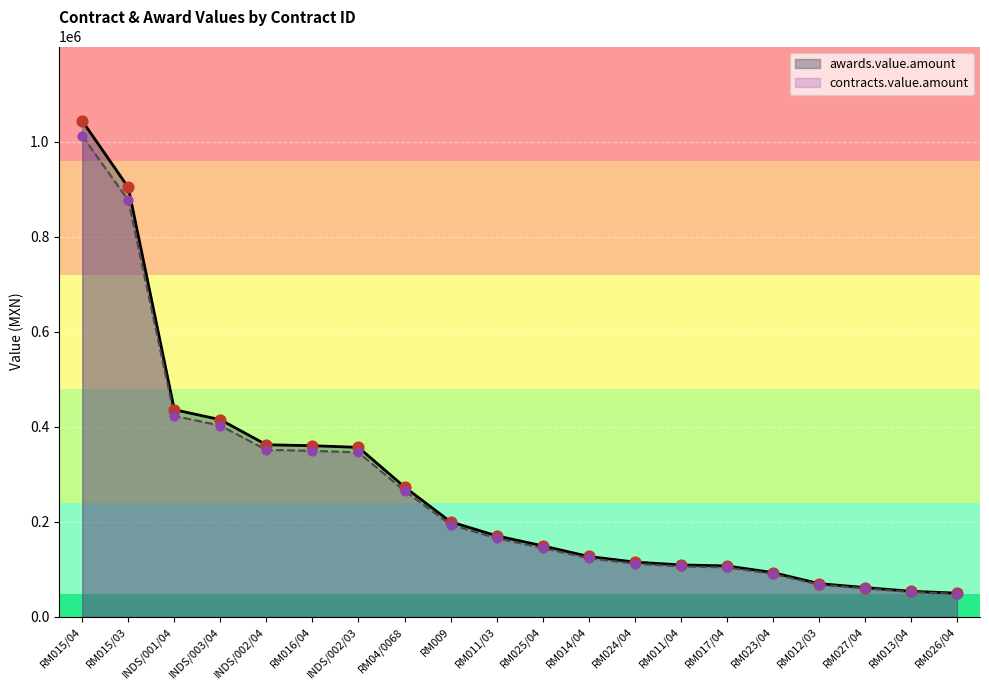

Is the value of contracts.value.amount at RM011/04 greater than the value of awards.value.amount at RM013/04?

Yes